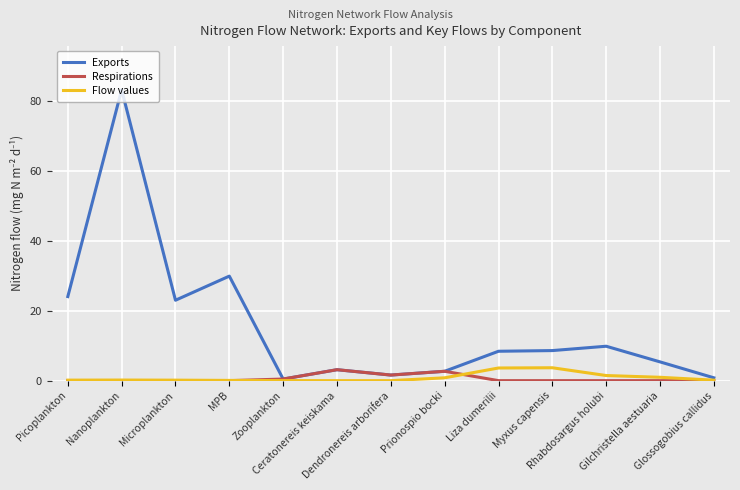

At which category is the sum across all series the highest?

Nanoplankton